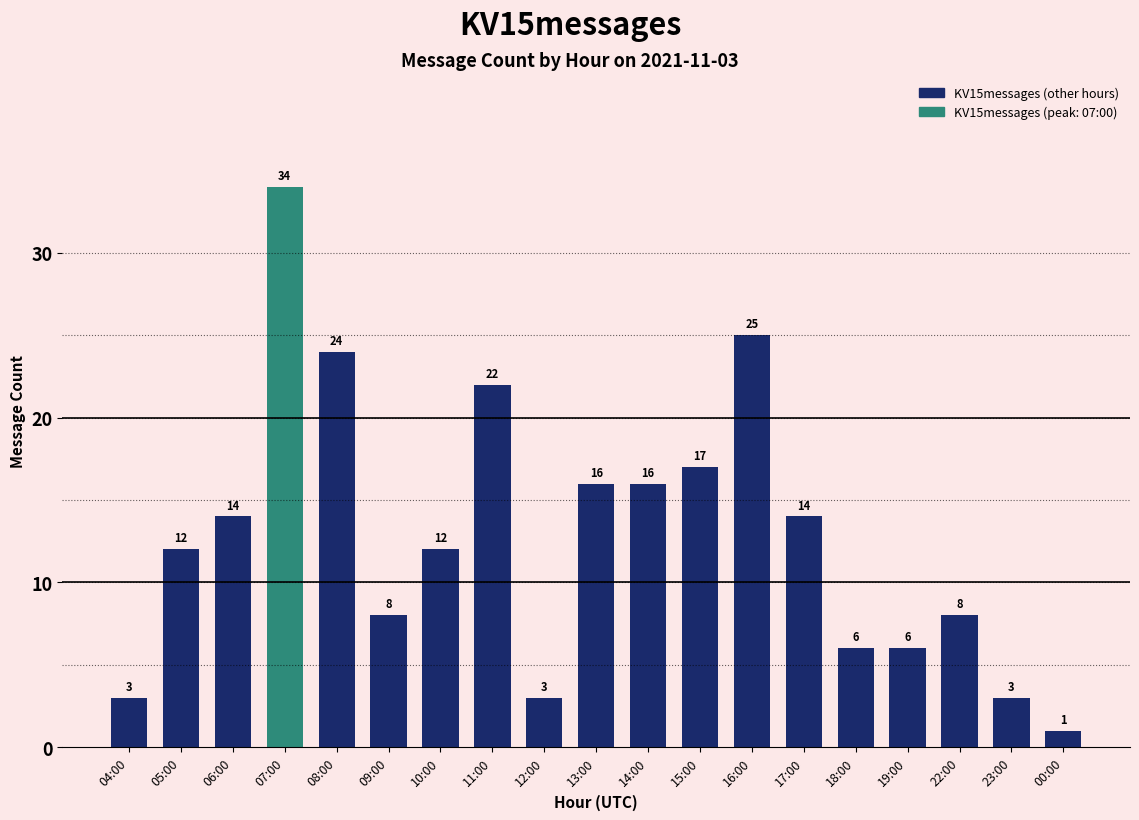

What is the average value?

13